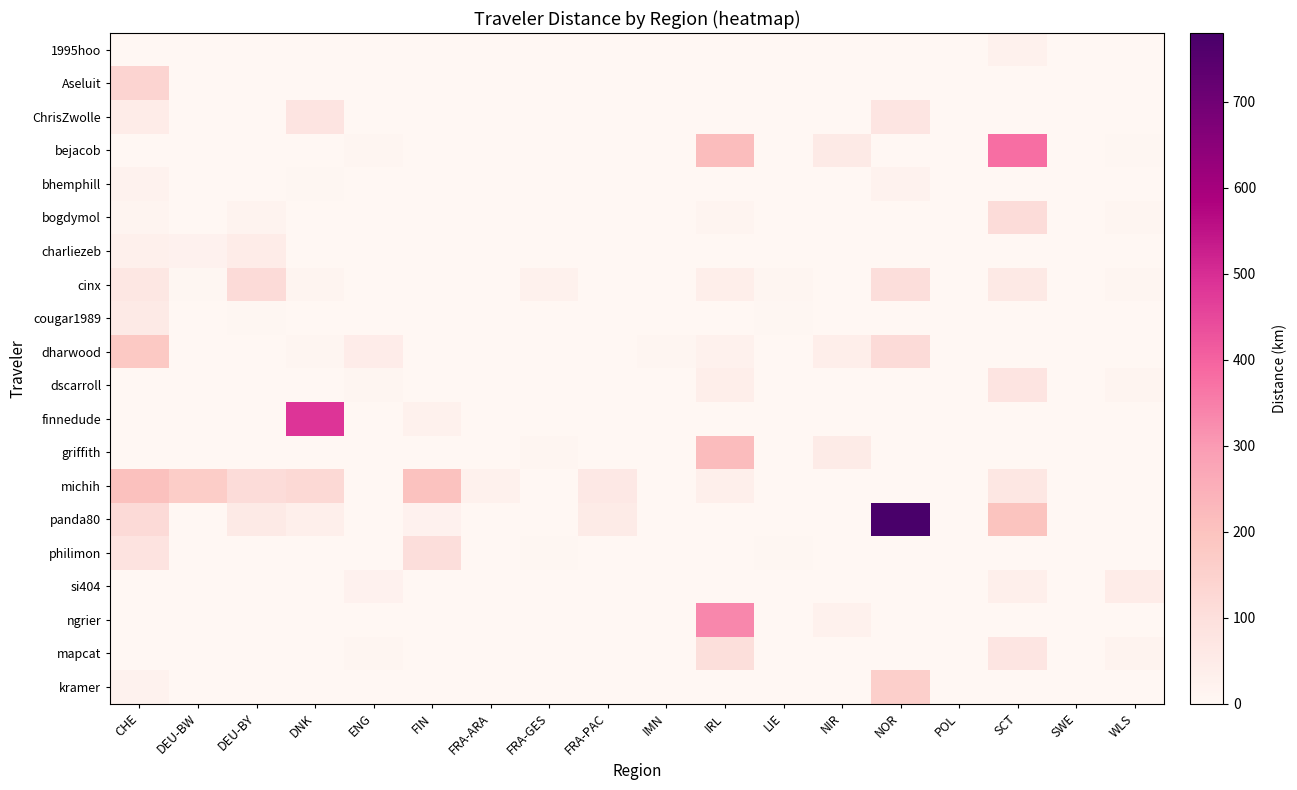

Reading left to right, extract all data points from this chart.

1995hoo: CHE=0.0	DEU-BW=0.0	DEU-BY=0.0	DNK=1.0	ENG=0.0	FIN=0.0	FRA-ARA=0.0	FRA-GES=0.0	FRA-PAC=0.0	IMN=0.0	IRL=0.0	LIE=0.0	NIR=0.0	NOR=0.0	POL=0.0	SCT=24.4	SWE=0.0	WLS=0.0
Aseluit: CHE=137.7	DEU-BW=0.0	DEU-BY=0.0	DNK=1.8	ENG=0.0	FIN=0.0	FRA-ARA=0.0	FRA-GES=0.0	FRA-PAC=0.0	IMN=0.0	IRL=0.0	LIE=1.0	NIR=0.0	NOR=0.0	POL=0.0	SCT=0.0	SWE=0.0	WLS=0.0
ChrisZwolle: CHE=47.5	DEU-BW=0.0	DEU-BY=0.0	DNK=77.0	ENG=0.0	FIN=0.0	FRA-ARA=0.0	FRA-GES=0.0	FRA-PAC=0.0	IMN=0.0	IRL=0.0	LIE=0.0	NIR=0.0	NOR=74.4	POL=0.0	SCT=0.0	SWE=0.0	WLS=0.0
bejacob: CHE=0.0	DEU-BW=0.0	DEU-BY=0.0	DNK=0.0	ENG=7.5	FIN=0.0	FRA-ARA=0.0	FRA-GES=0.0	FRA-PAC=0.0	IMN=0.0	IRL=213.7	LIE=0.0	NIR=55.7	NOR=0.0	POL=0.0	SCT=378.4	SWE=0.0	WLS=3.6
bhemphill: CHE=20.6	DEU-BW=0.3	DEU-BY=0.0	DNK=5.8	ENG=0.0	FIN=0.0	FRA-ARA=0.0	FRA-GES=0.0	FRA-PAC=0.0	IMN=0.0	IRL=0.0	LIE=0.0	NIR=0.0	NOR=19.4	POL=0.0	SCT=0.0	SWE=0.0	WLS=0.0
bogdymol: CHE=14.7	DEU-BW=0.0	DEU-BY=16.2	DNK=1.4	ENG=2.3	FIN=0.0	FRA-ARA=0.0	FRA-GES=0.0	FRA-PAC=0.0	IMN=0.0	IRL=14.2	LIE=0.0	NIR=0.6	NOR=0.0	POL=0.0	SCT=110.3	SWE=0.0	WLS=8.4
charliezeb: CHE=29.0	DEU-BW=24.0	DEU-BY=48.6	DNK=0.0	ENG=0.0	FIN=0.0	FRA-ARA=0.0	FRA-GES=0.0	FRA-PAC=0.0	IMN=0.0	IRL=0.0	LIE=0.0	NIR=0.0	NOR=0.0	POL=0.0	SCT=0.0	SWE=0.0	WLS=0.0
cinx: CHE=70.0	DEU-BW=3.2	DEU-BY=112.7	DNK=14.9	ENG=1.2	FIN=0.0	FRA-ARA=0.0	FRA-GES=25.2	FRA-PAC=0.0	IMN=0.0	IRL=38.5	LIE=9.1	NIR=0.0	NOR=104.4	POL=0.0	SCT=60.5	SWE=0.0	WLS=6.5
cougar1989: CHE=54.9	DEU-BW=0.6	DEU-BY=3.4	DNK=0.0	ENG=0.0	FIN=0.0	FRA-ARA=0.0	FRA-GES=0.0	FRA-PAC=0.0	IMN=0.0	IRL=0.0	LIE=3.5	NIR=0.0	NOR=0.0	POL=0.0	SCT=0.0	SWE=0.0	WLS=0.0
dharwood: CHE=181.3	DEU-BW=1.1	DEU-BY=0.2	DNK=6.9	ENG=45.0	FIN=0.0	FRA-ARA=0.0	FRA-GES=0.0	FRA-PAC=0.8	IMN=8.0	IRL=25.0	LIE=0.0	NIR=37.1	NOR=113.8	POL=0.0	SCT=1.8	SWE=0.0	WLS=0.0
dscarroll: CHE=0.0	DEU-BW=0.0	DEU-BY=0.0	DNK=0.0	ENG=8.4	FIN=0.0	FRA-ARA=0.0	FRA-GES=0.0	FRA-PAC=0.0	IMN=0.0	IRL=37.7	LIE=0.0	NIR=0.0	NOR=0.0	POL=0.0	SCT=77.2	SWE=0.0	WLS=12.9
finnedude: CHE=0.0	DEU-BW=0.0	DEU-BY=0.0	DNK=486.5	ENG=0.0	FIN=25.1	FRA-ARA=0.0	FRA-GES=0.0	FRA-PAC=0.0	IMN=0.0	IRL=0.0	LIE=0.0	NIR=0.0	NOR=0.0	POL=0.0	SCT=0.0	SWE=0.0	WLS=0.0
griffith: CHE=1.5	DEU-BW=0.0	DEU-BY=0.8	DNK=0.0	ENG=0.0	FIN=0.0	FRA-ARA=0.0	FRA-GES=7.1	FRA-PAC=0.0	IMN=0.0	IRL=218.2	LIE=2.6	NIR=49.3	NOR=0.0	POL=0.0	SCT=0.0	SWE=0.0	WLS=0.0
michih: CHE=206.1	DEU-BW=166.7	DEU-BY=110.6	DNK=122.4	ENG=1.0	FIN=202.6	FRA-ARA=25.6	FRA-GES=1.1	FRA-PAC=62.6	IMN=0.0	IRL=33.5	LIE=1.0	NIR=2.4	NOR=0.0	POL=0.0	SCT=68.1	SWE=1.2	WLS=0.0
panda80: CHE=116.3	DEU-BW=0.5	DEU-BY=57.2	DNK=33.9	ENG=0.0	FIN=23.7	FRA-ARA=0.0	FRA-GES=0.0	FRA-PAC=51.5	IMN=0.0	IRL=0.0	LIE=1.1	NIR=0.0	NOR=779.7	POL=0.0	SCT=197.3	SWE=0.1	WLS=0.0
philimon: CHE=82.3	DEU-BW=0.0	DEU-BY=0.0	DNK=0.0	ENG=0.0	FIN=104.6	FRA-ARA=0.0	FRA-GES=4.0	FRA-PAC=0.0	IMN=0.0	IRL=0.0	LIE=3.8	NIR=0.0	NOR=0.0	POL=0.0	SCT=0.0	SWE=0.0	WLS=0.0
si404: CHE=0.0	DEU-BW=0.6	DEU-BY=0.0	DNK=0.0	ENG=23.0	FIN=0.0	FRA-ARA=0.0	FRA-GES=0.0	FRA-PAC=0.0	IMN=0.0	IRL=0.0	LIE=0.0	NIR=0.0	NOR=0.0	POL=0.0	SCT=36.1	SWE=0.0	WLS=46.2
ngrier: CHE=0.0	DEU-BW=0.0	DEU-BY=0.0	DNK=0.0	ENG=0.0	FIN=0.0	FRA-ARA=0.0	FRA-GES=0.0	FRA-PAC=0.0	IMN=0.0	IRL=334.7	LIE=0.0	NIR=26.2	NOR=0.0	POL=0.0	SCT=0.0	SWE=0.0	WLS=0.0
mapcat: CHE=0.0	DEU-BW=0.0	DEU-BY=0.0	DNK=0.0	ENG=6.5	FIN=0.0	FRA-ARA=0.0	FRA-GES=0.0	FRA-PAC=0.0	IMN=0.0	IRL=103.5	LIE=0.0	NIR=0.0	NOR=0.0	POL=0.0	SCT=74.1	SWE=0.0	WLS=15.4
kramer: CHE=19.0	DEU-BW=0.0	DEU-BY=0.0	DNK=1.5	ENG=0.0	FIN=0.0	FRA-ARA=0.0	FRA-GES=0.0	FRA-PAC=0.0	IMN=0.0	IRL=0.0	LIE=0.0	NIR=0.0	NOR=157.6	POL=0.0	SCT=0.0	SWE=0.0	WLS=0.0